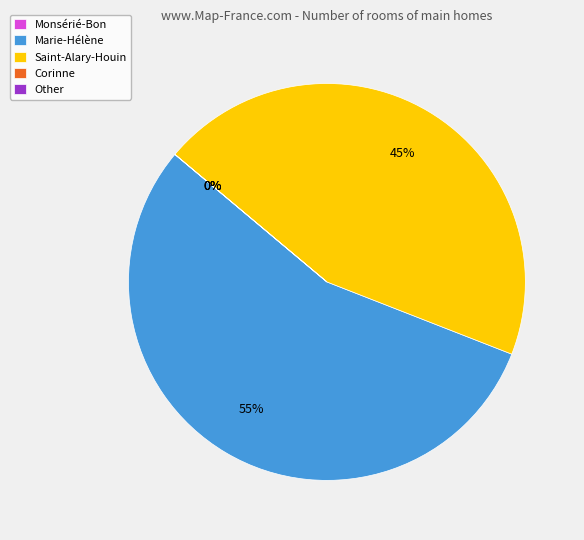

Which slice represents more than half of the pie?

Marie-Hélène